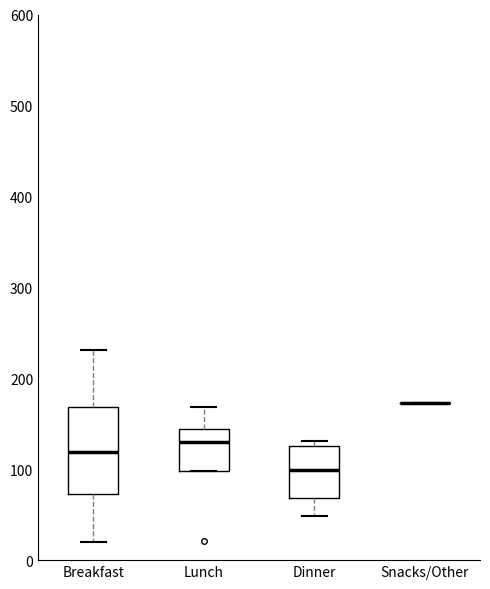

Where does the upper whisker of the box for Lunch end on the y-axis? The values are not printed on the chart, so give them approximately, as read against the axis.

170